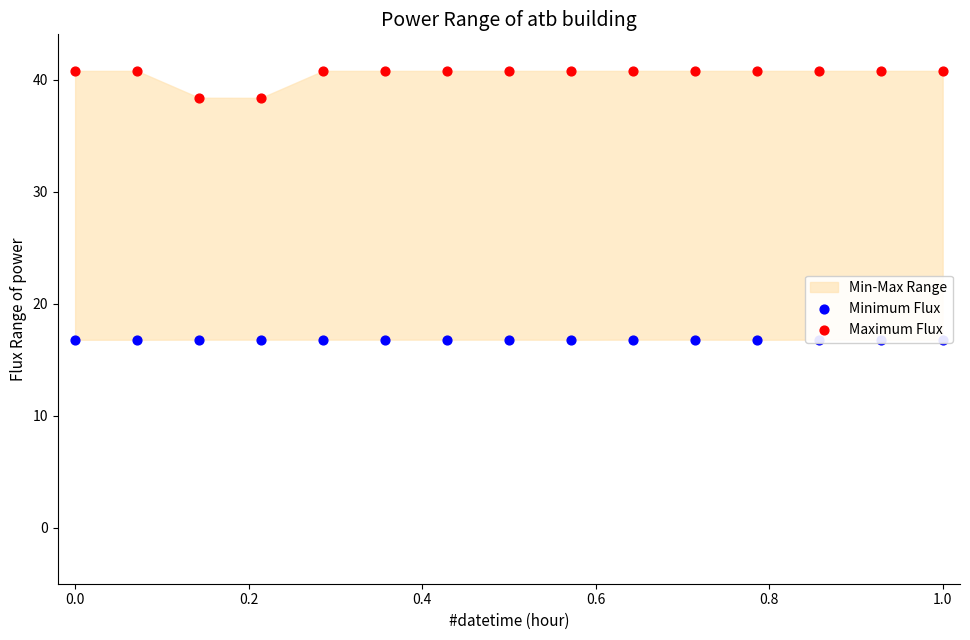

Is the value of Minimum Flux at 0.0 greater than the value of Maximum Flux at 0.6?

No